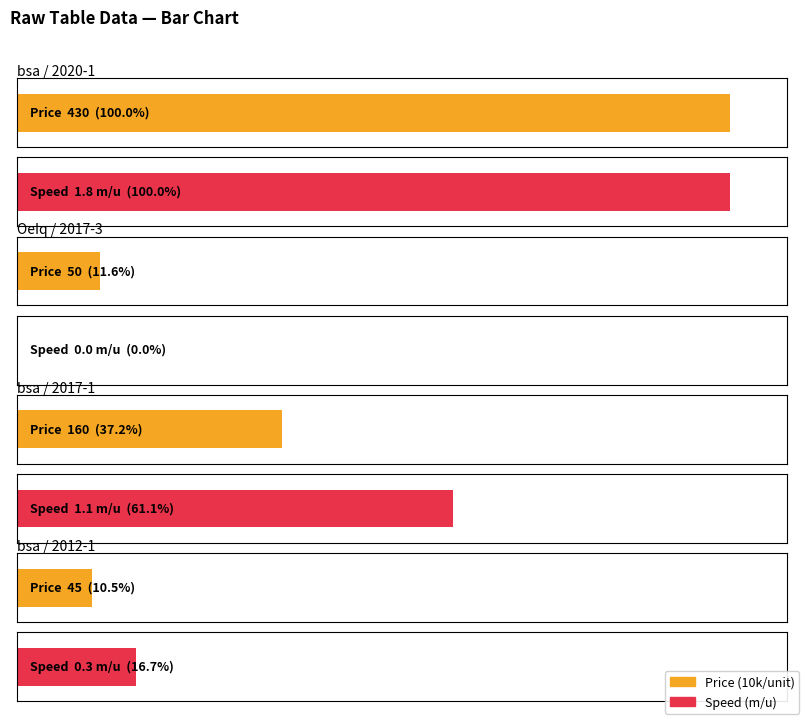

Reading left to right, what are all the values shown in this chart?

Price (10k/unit): 3=430.0	30=50.0	6=160.0	30=45.0
Speed (m/u): 3=1.8	30=0.0	6=1.1	30=0.3